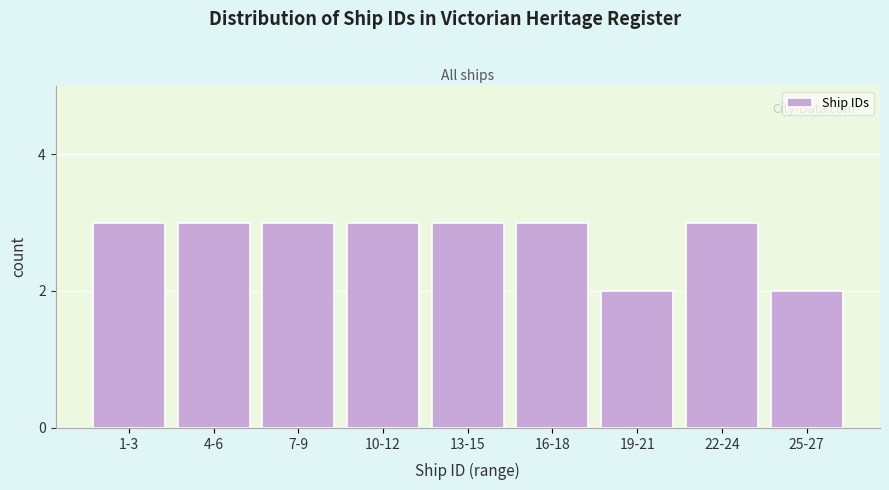

Reading left to right, extract all data points from this chart.

1-3=3	4-6=3	7-9=3	10-12=3	13-15=3	16-18=3	19-21=2	22-24=3	25-27=2